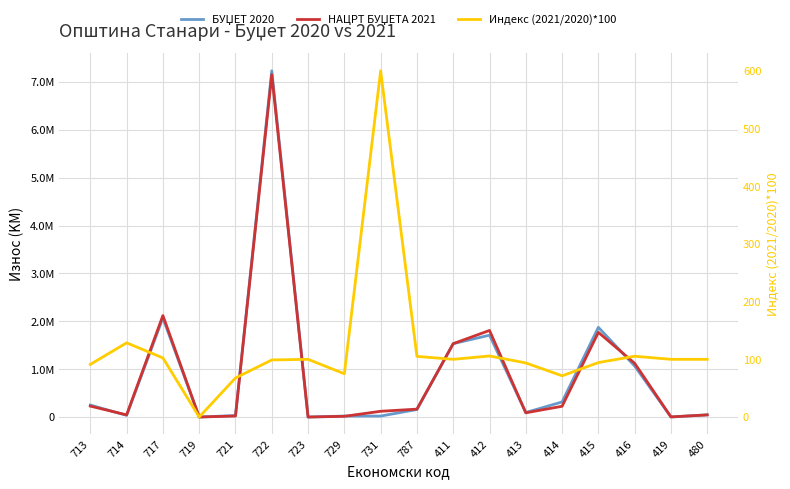

What is the sum of all НАЦРТ БУЏЕТА 2021 values?

16463081.1